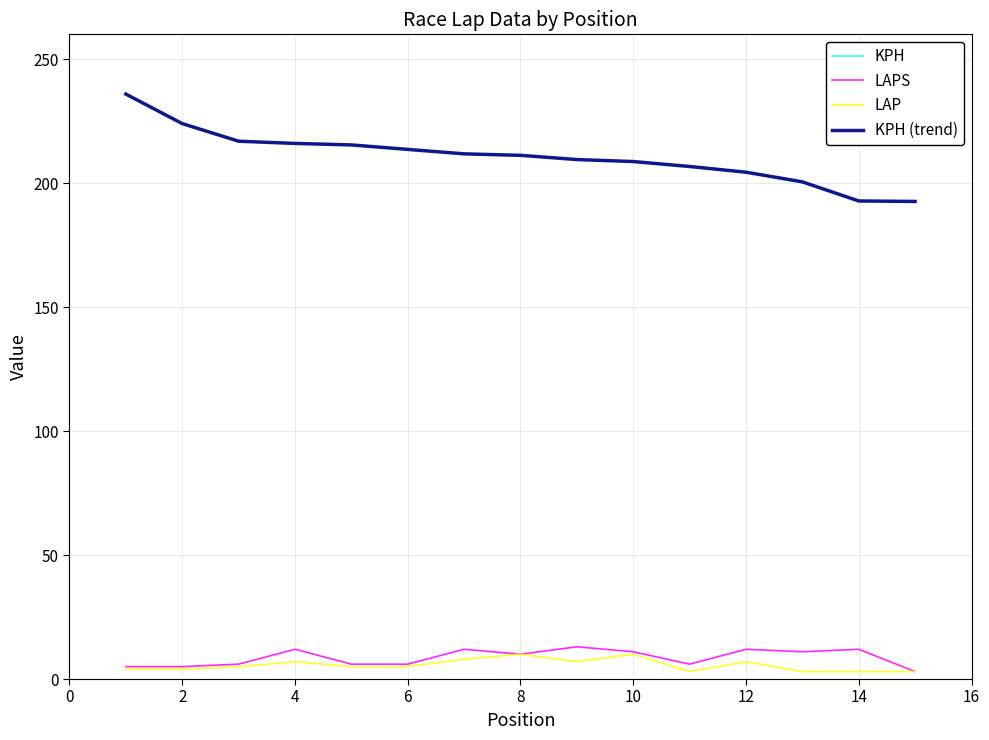

Does the chart display data point markers on the line(s)?

No